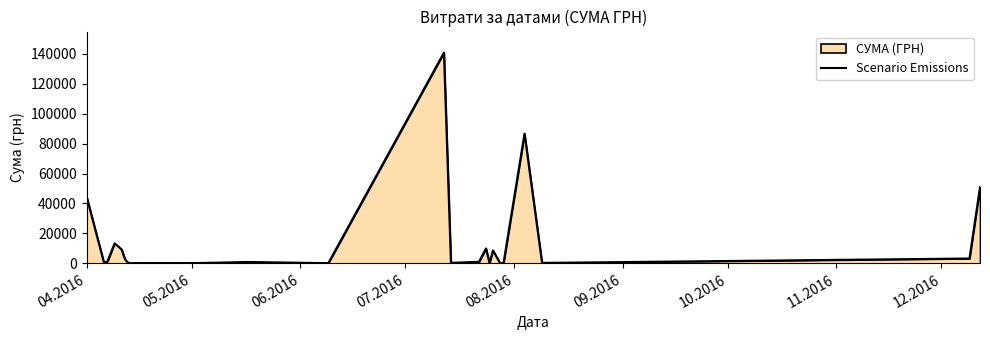

What is the greatest value displayed?

140706.2